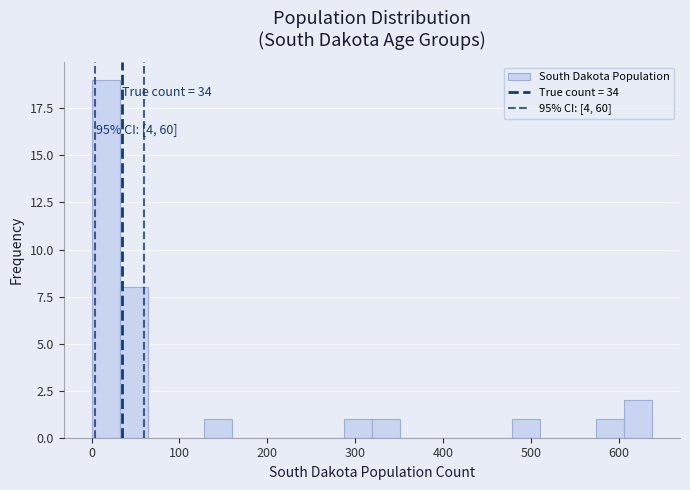

Around what value on the x-axis is the tallest bar? Give the approximate position of its centre, as read against the axis.

20